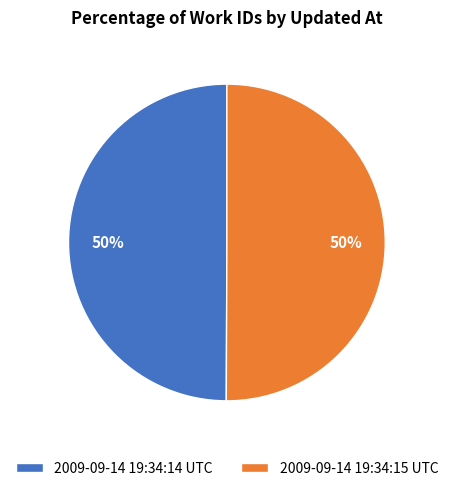

Count the number of slices in the pie.

2